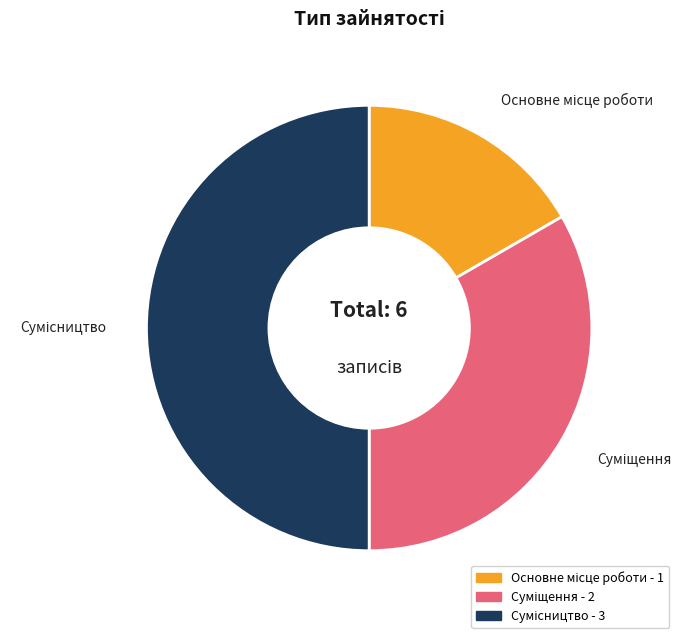

What is the change in value from Основне місце роботи to Сумісництво?

+2